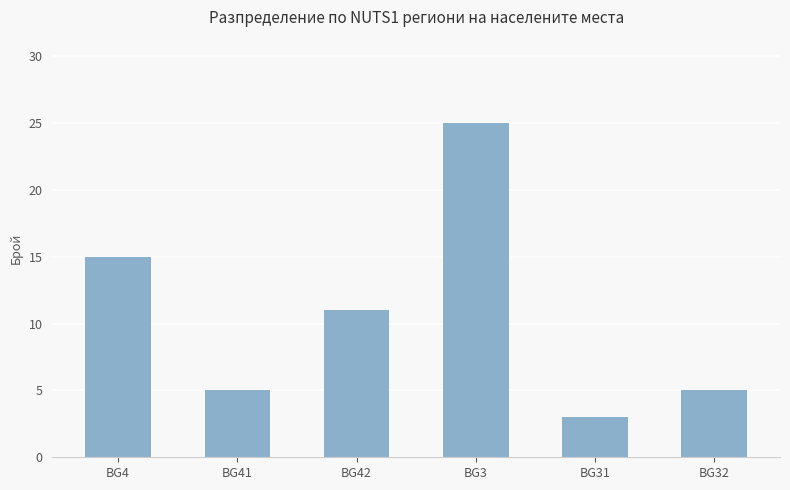

What is the value of the 6th bar from the left?

5